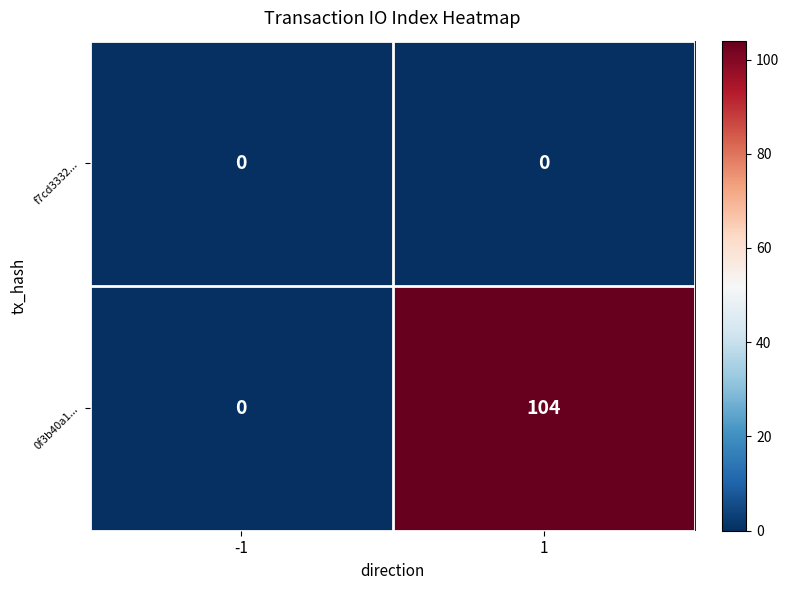

Which series has the largest range (max minus min)?

0f3b40a1...